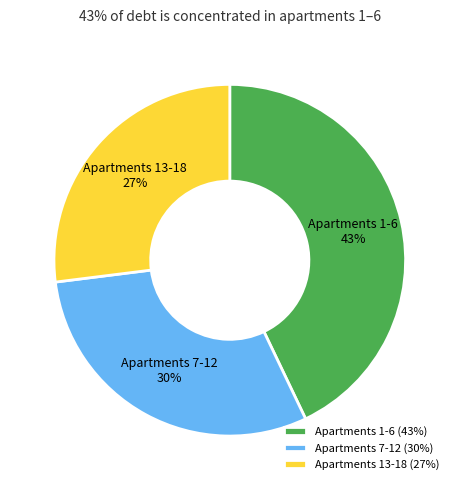

To the nearest percent, what is the combined percentage of Apartments 13-18 and Apartments 7-12?

57%